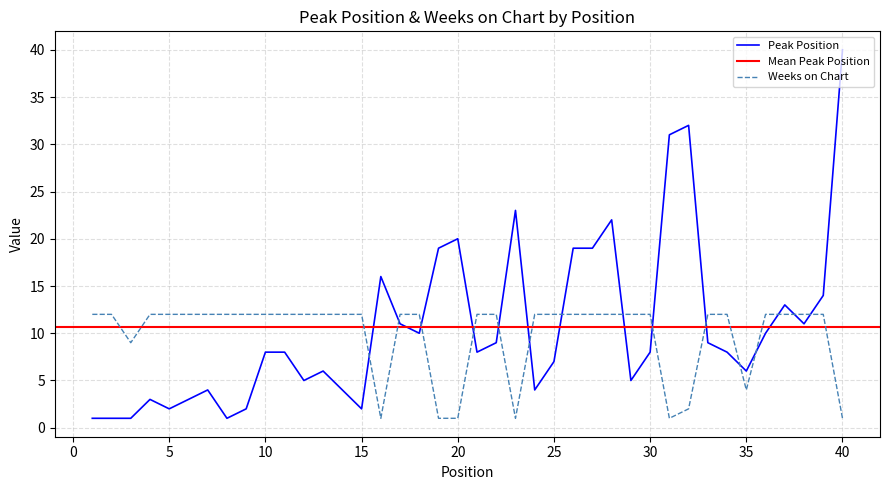

Is it true that Weeks on Chart equals 4 at 35?

True